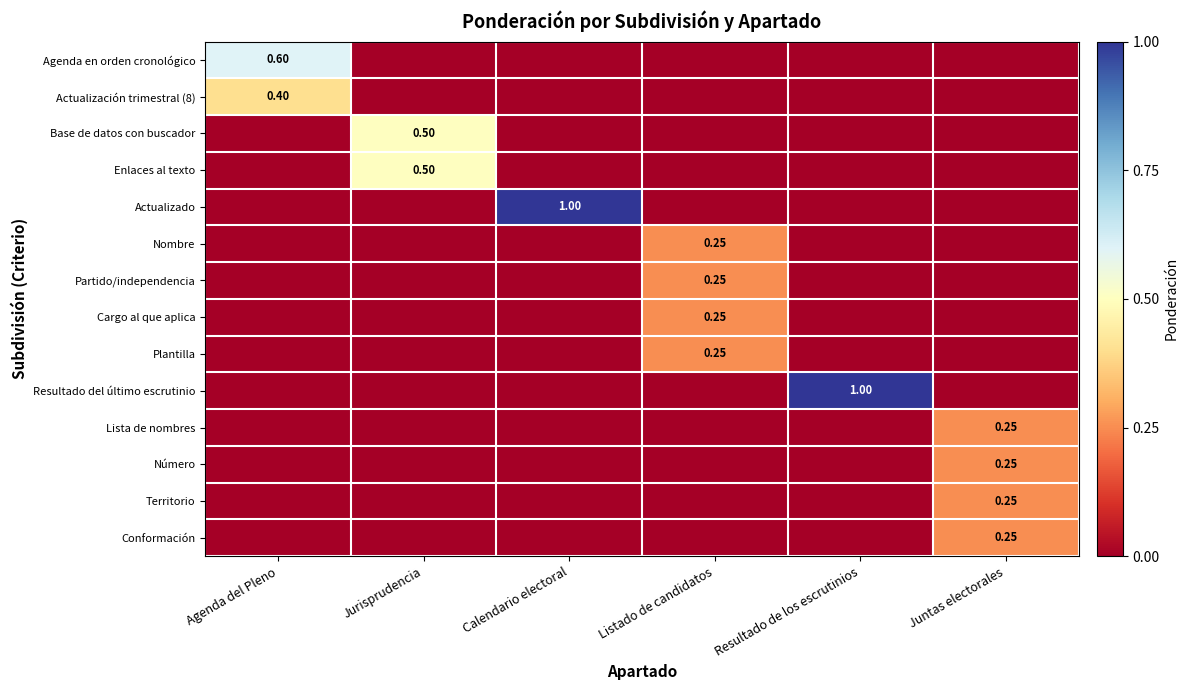

Is the value of Nombre at Resultado de los escrutinios greater than the value of Partido/independencia at Juntas electorales?

No